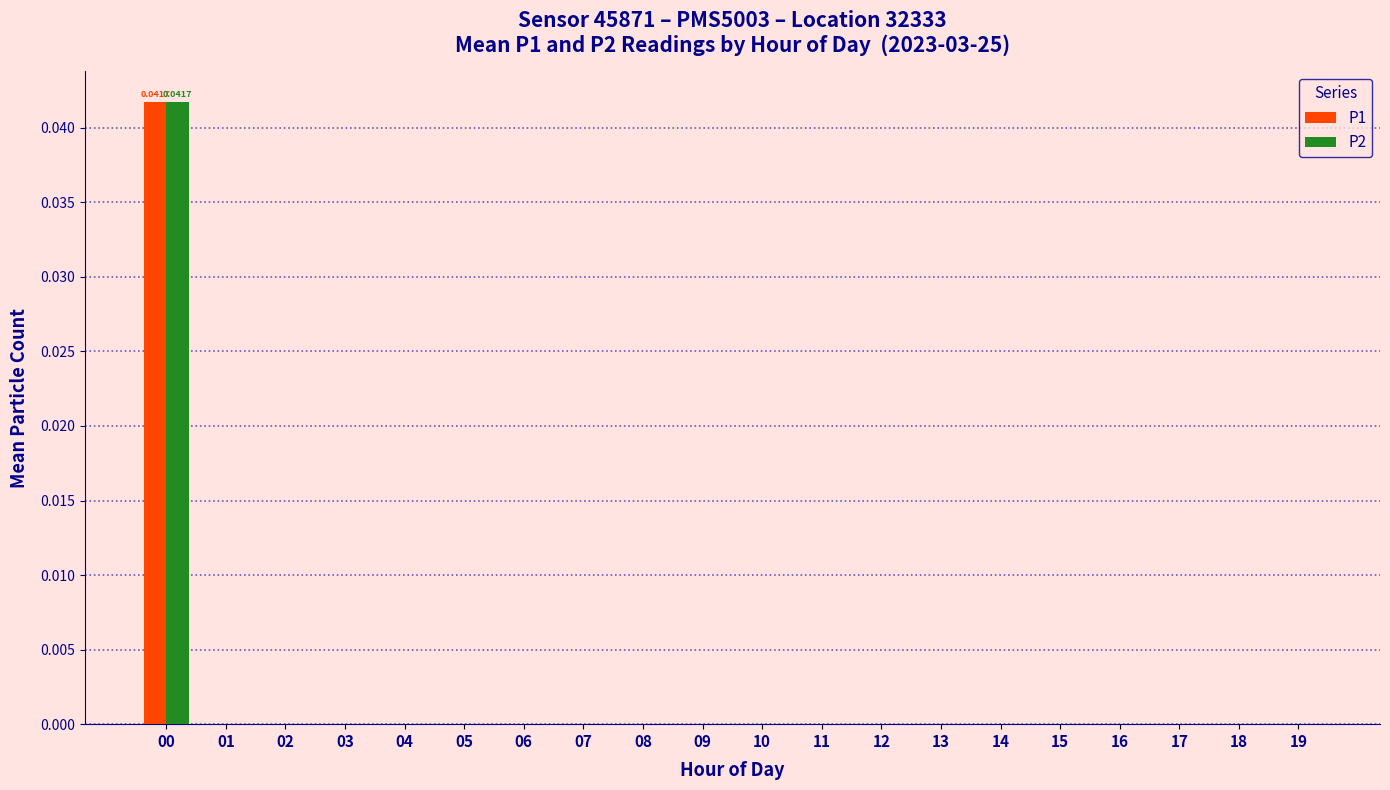

At which label is P1 closest to 0?

01